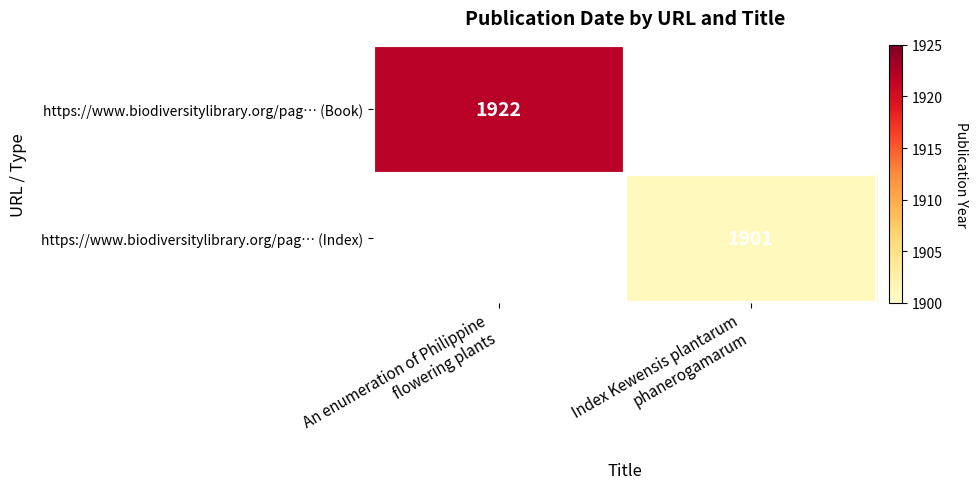

Where is https://www.biodiversitylibrary.org/pag… (Book) nearest to the value 1922?

An enumeration of Philippine flowering plants